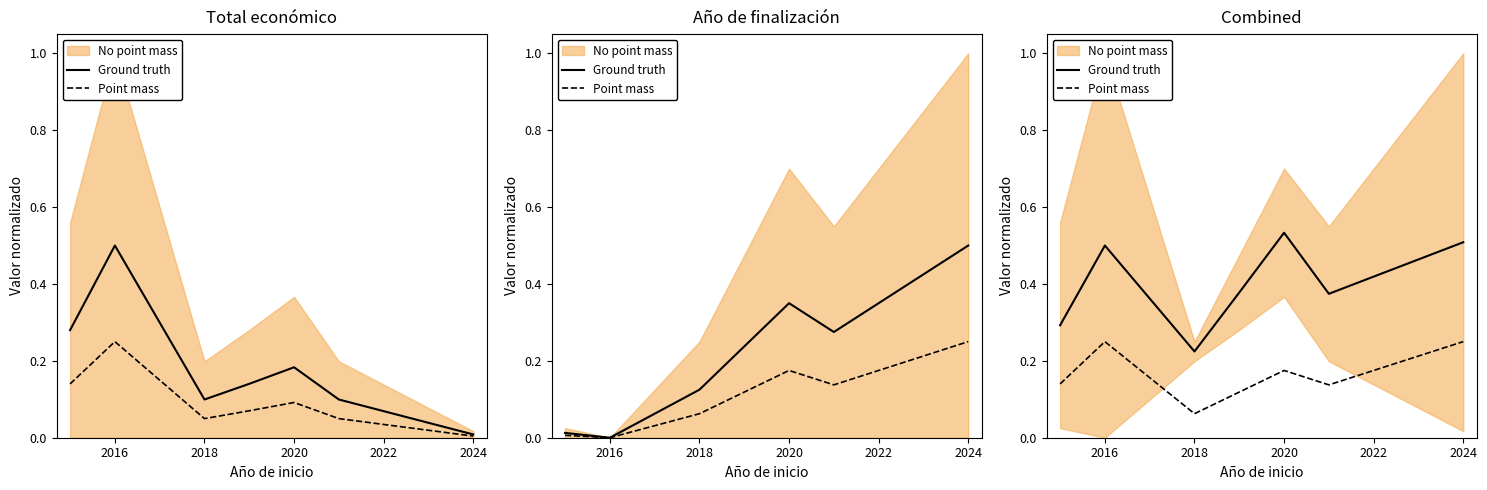

Is this an area chart (filled region under the line)?

No